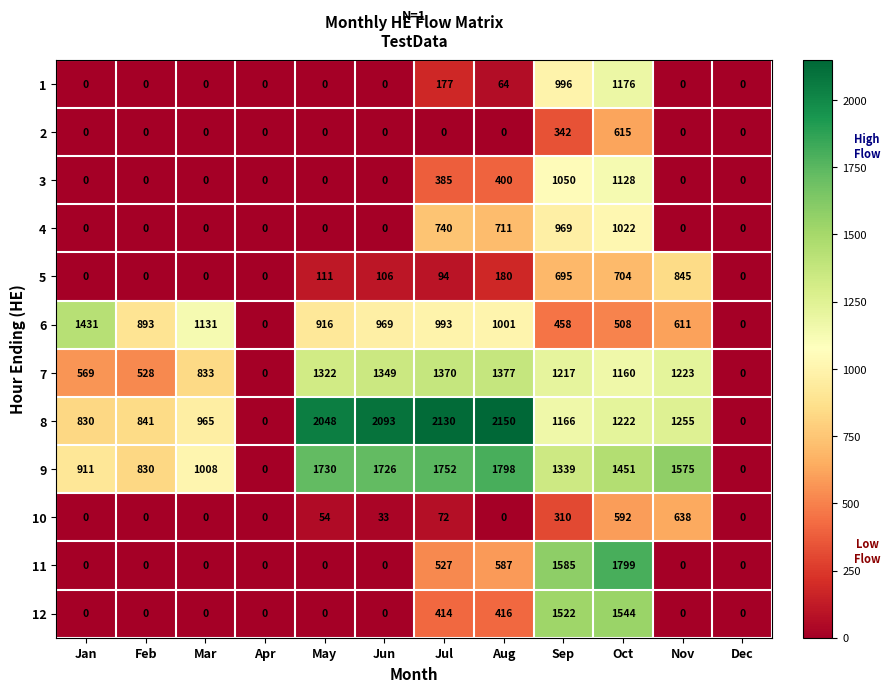

True or false: 7 has a value of 1349 at Jun.

True